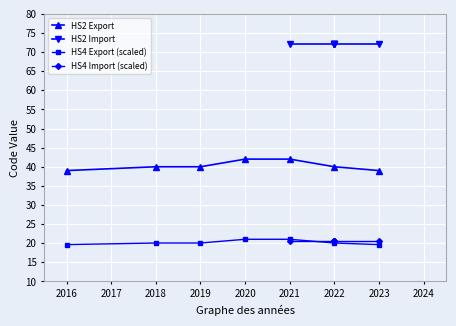

What is the sum of all HS4 Export (scaled) values?

141.5